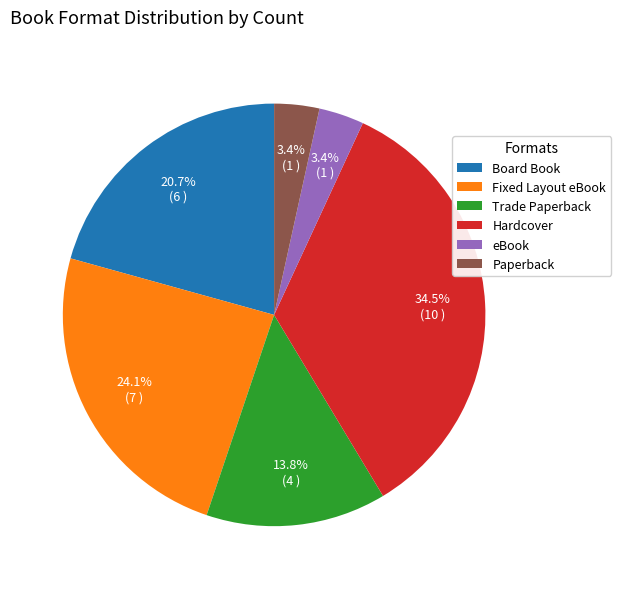

To the nearest percent, what is the difference between the Trade Paperback and Board Book slice percentages?

7%